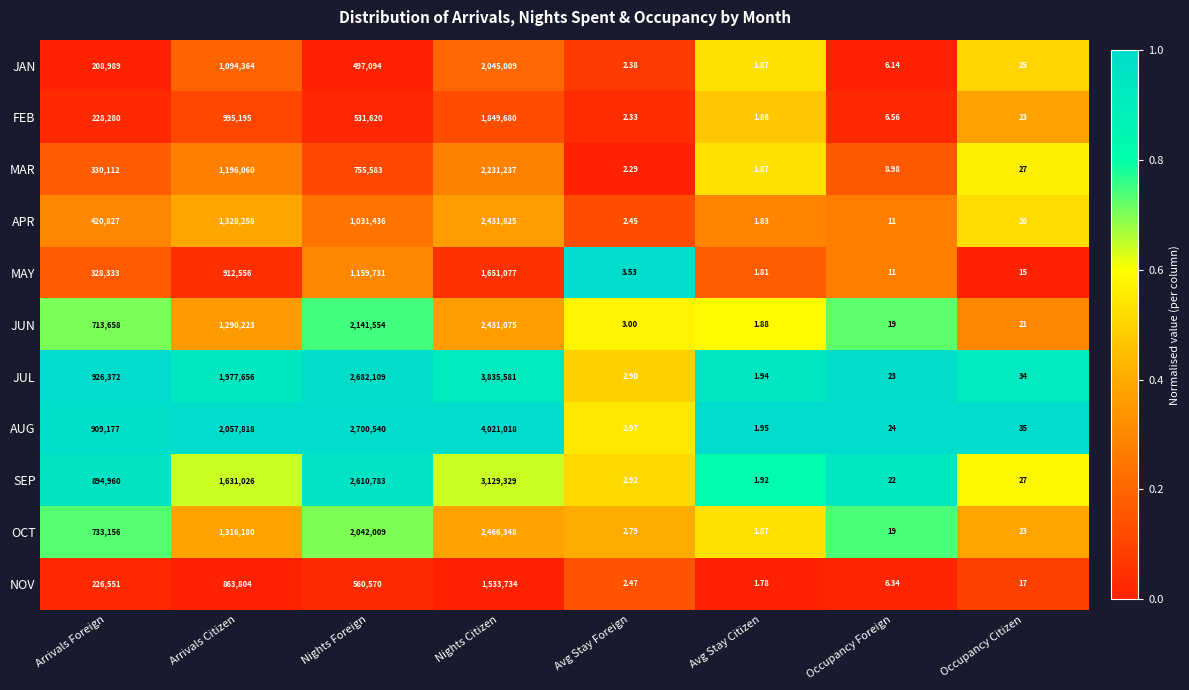

Between Arrivals Foreign and Arrivals Citizen, which series saw the biggest shift?

AUG